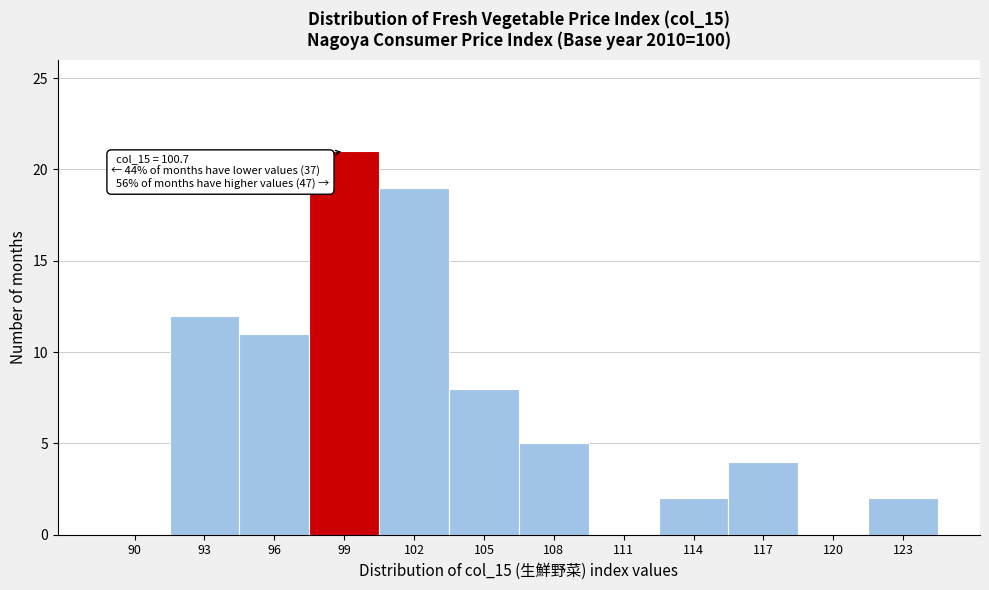

Reading right to left, extract all data points from this chart.

123=2	120=0	117=4	114=2	111=0	108=5	105=8	102=19	99=21	96=11	93=12	90=0